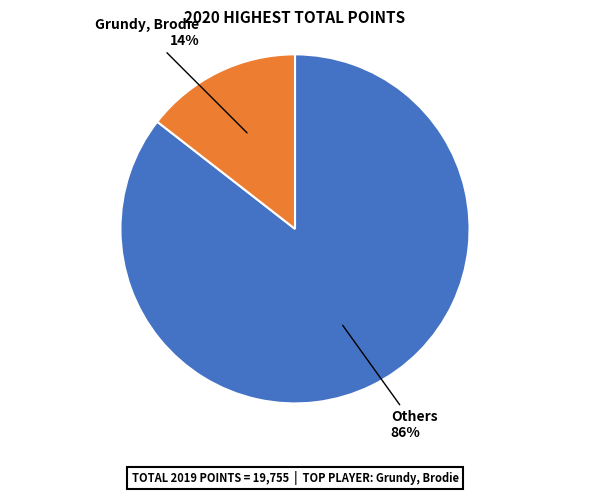

Is there a majority slice in this chart?

Yes